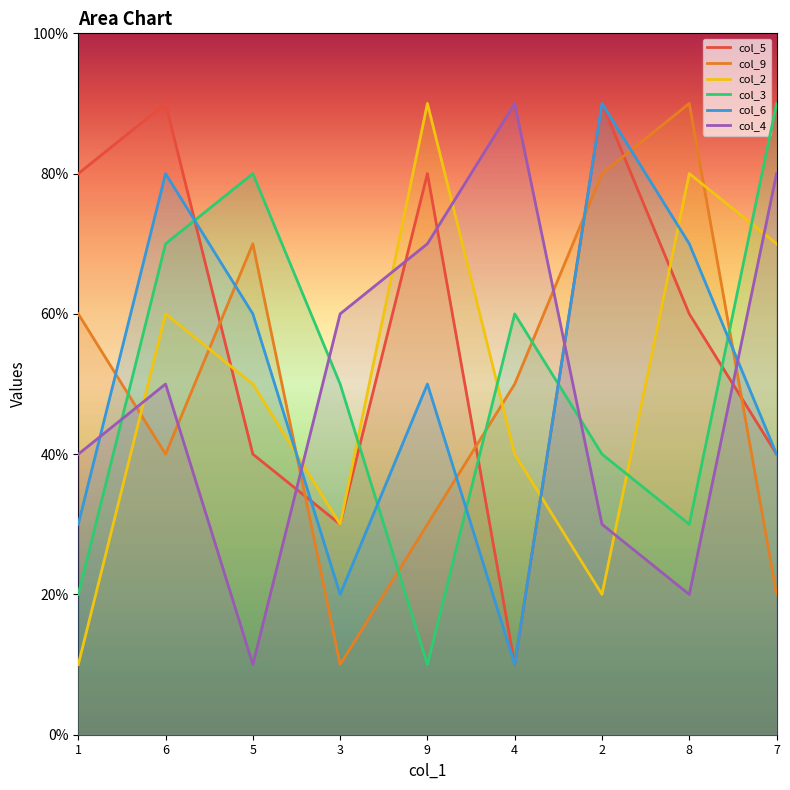

At which label is col_2 closest to 5?

5